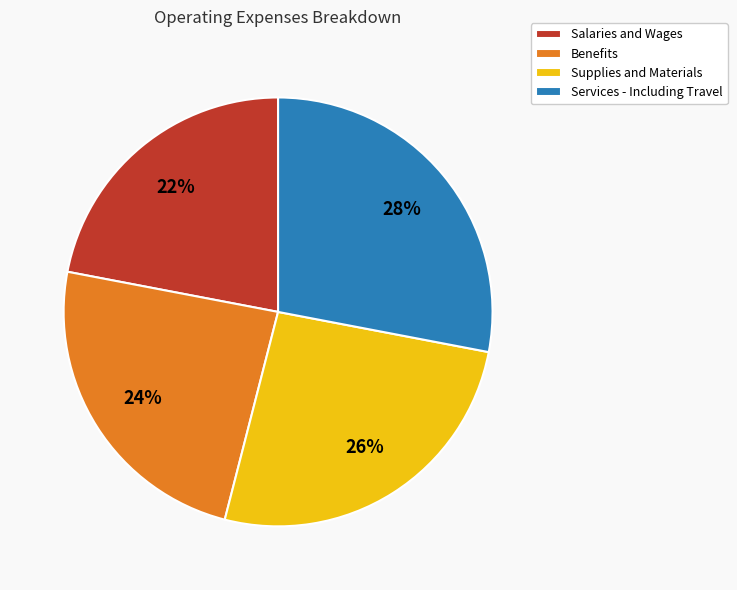

Which category has the smallest portion of the pie?

Salaries and Wages